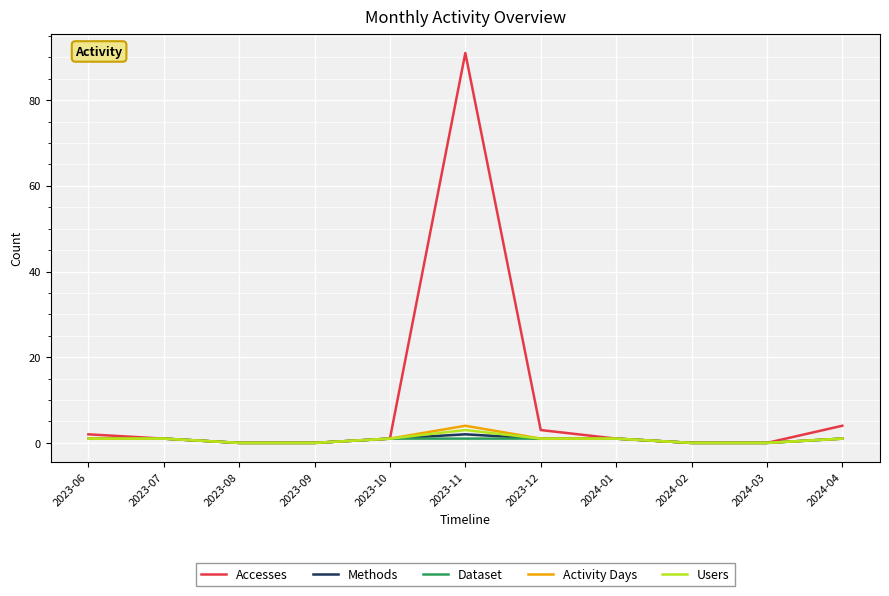

Reading right to left, extract all data points from this chart.

Accesses: 2024-04=4	2024-03=0	2024-02=0	2024-01=1	2023-12=3	2023-11=91	2023-10=1	2023-09=0	2023-08=0	2023-07=1	2023-06=2
Methods: 2024-04=1	2024-03=0	2024-02=0	2024-01=1	2023-12=1	2023-11=2	2023-10=1	2023-09=0	2023-08=0	2023-07=1	2023-06=1
Dataset: 2024-04=1	2024-03=0	2024-02=0	2024-01=1	2023-12=1	2023-11=1	2023-10=1	2023-09=0	2023-08=0	2023-07=1	2023-06=1
Activity Days: 2024-04=1	2024-03=0	2024-02=0	2024-01=1	2023-12=1	2023-11=4	2023-10=1	2023-09=0	2023-08=0	2023-07=1	2023-06=1
Users: 2024-04=1	2024-03=0	2024-02=0	2024-01=1	2023-12=1	2023-11=3	2023-10=1	2023-09=0	2023-08=0	2023-07=1	2023-06=1